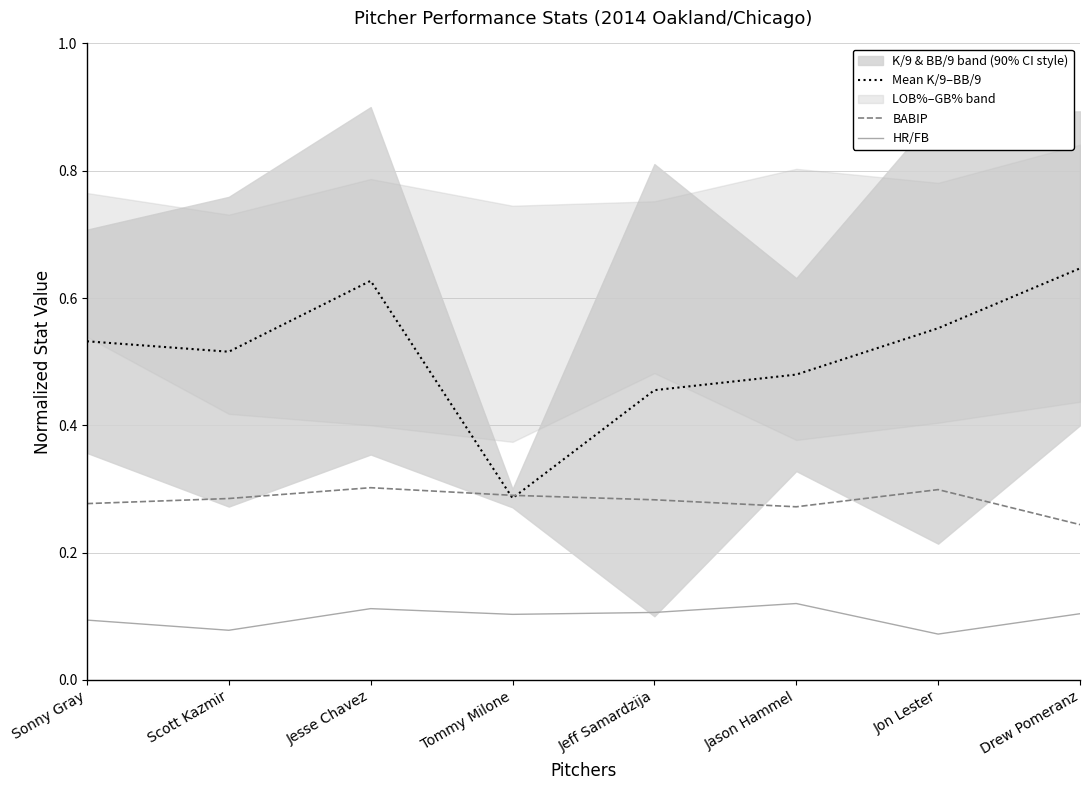

Is the value of Mean K/9–BB/9 at Jesse Chavez greater than the value of BABIP at Drew Pomeranz?

Yes